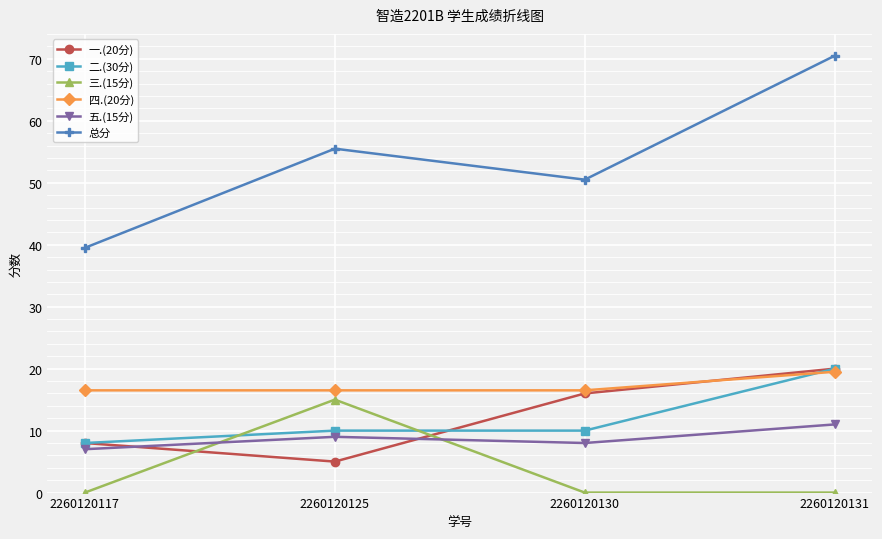

List the labels in order of 总分 value, smallest first.

2260120117, 2260120130, 2260120125, 2260120131